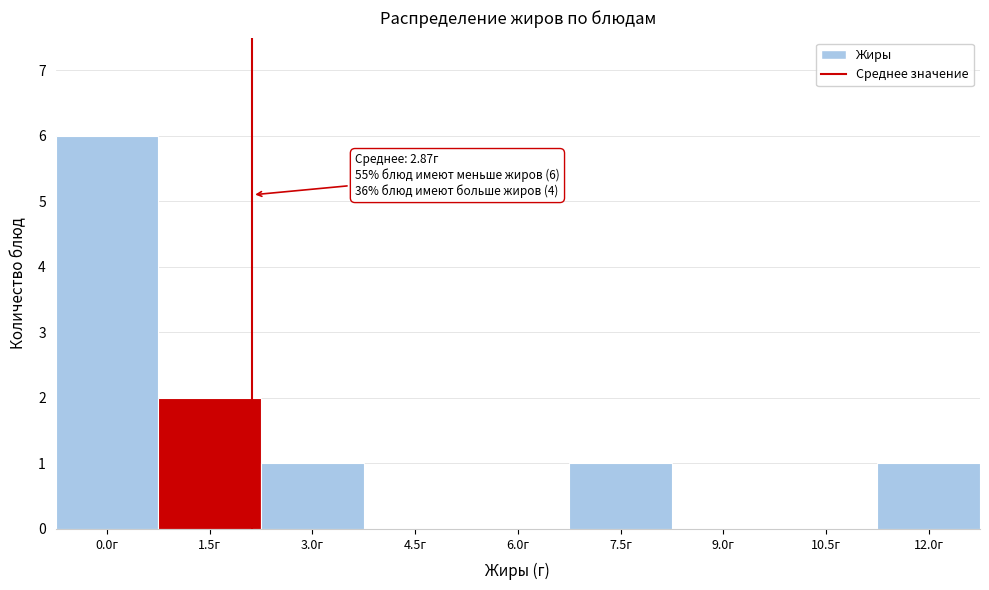

Reading right to left, what are all the values shown in this chart?

12.0г=1	10.5г=0	9.0г=0	7.5г=1	6.0г=0	4.5г=0	3.0г=1	1.5г=2	0.0г=6